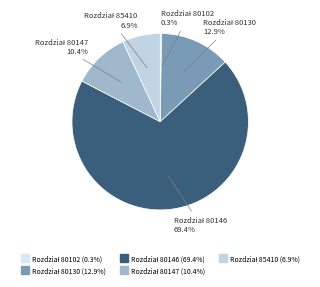

Is there a majority slice in this chart?

Yes